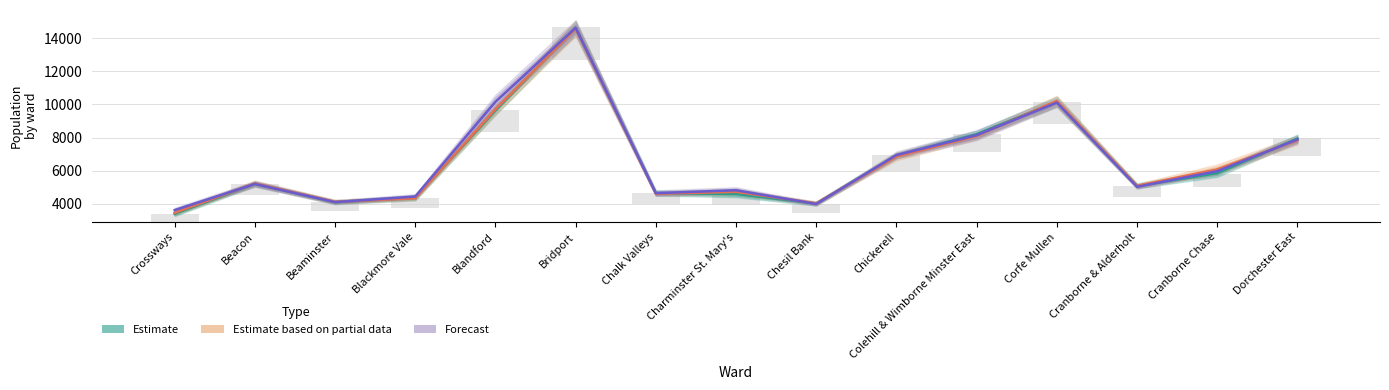

What is the difference between the highest and lowest values at Blackmore Vale?

106.0